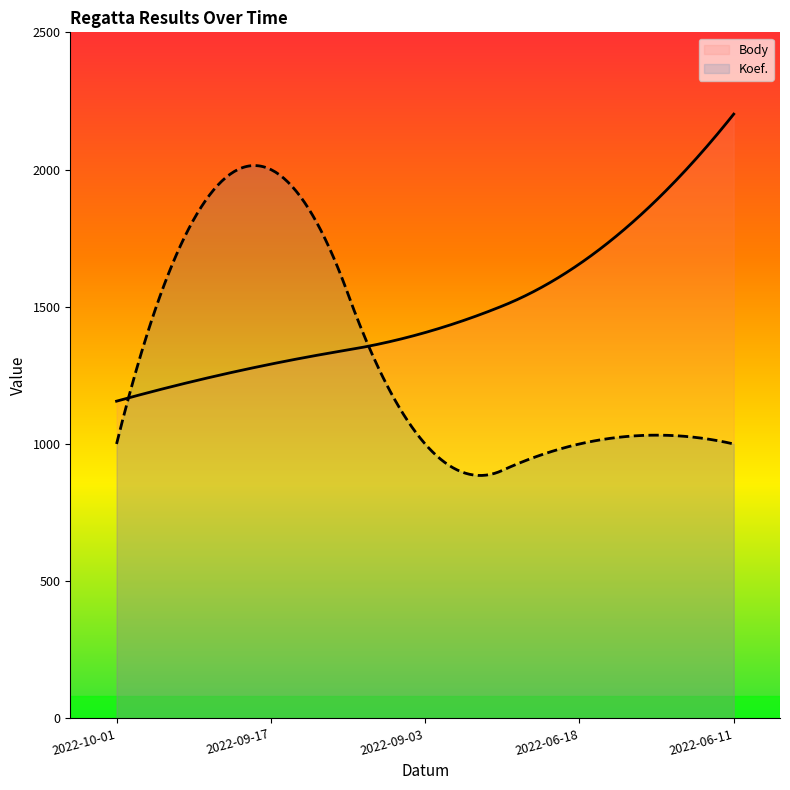

The value of Koef. at 2022-09-03 is 1. True or false?

False